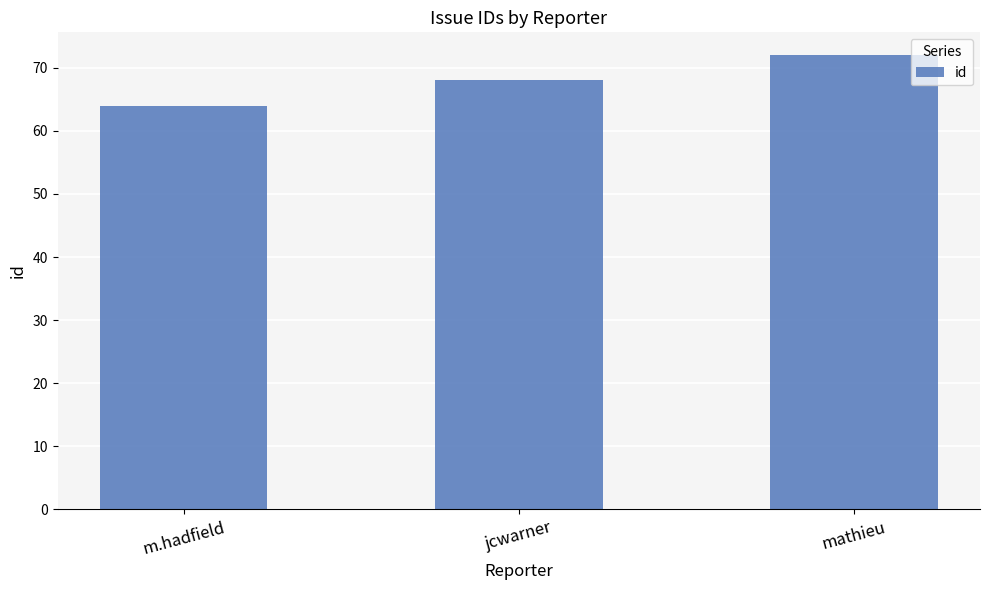

Approximately how many times larger is the value at m.hadfield compared to mathieu?

0.9